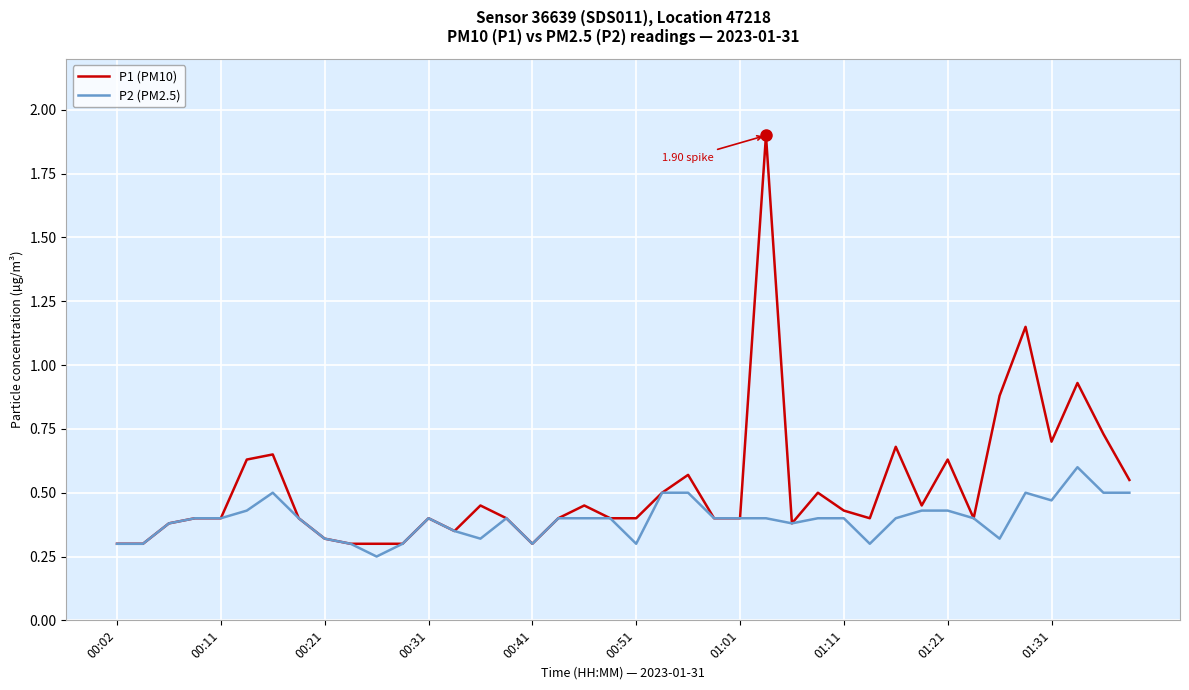

Which series has the largest total across all categories?

P1 (PM10)